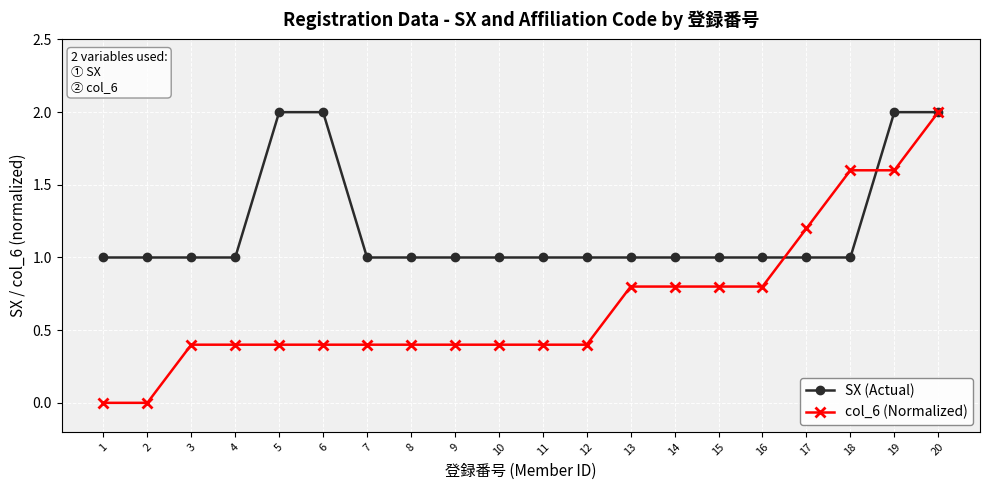

Which series has the largest range (max minus min)?

col_6 (Normalized)